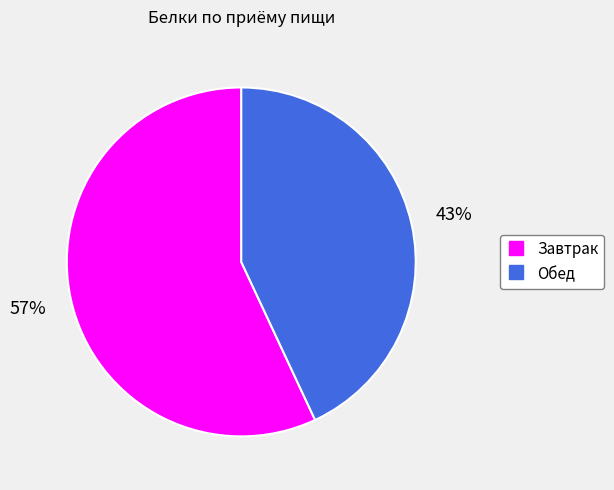

Rank the categories by value from highest to lowest.

Завтрак, Обед